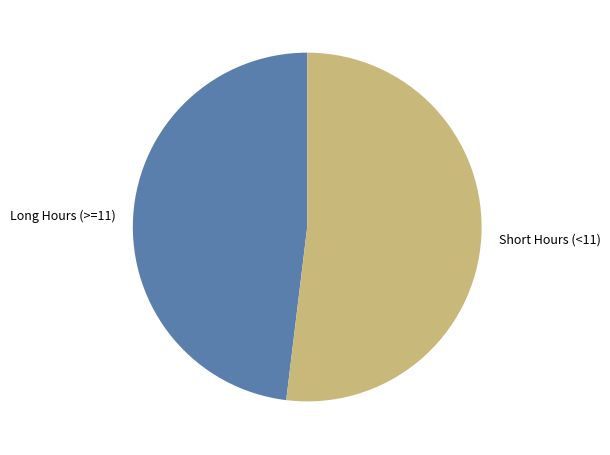

Does Long Hours (>=11) account for over 50% of the chart?

No